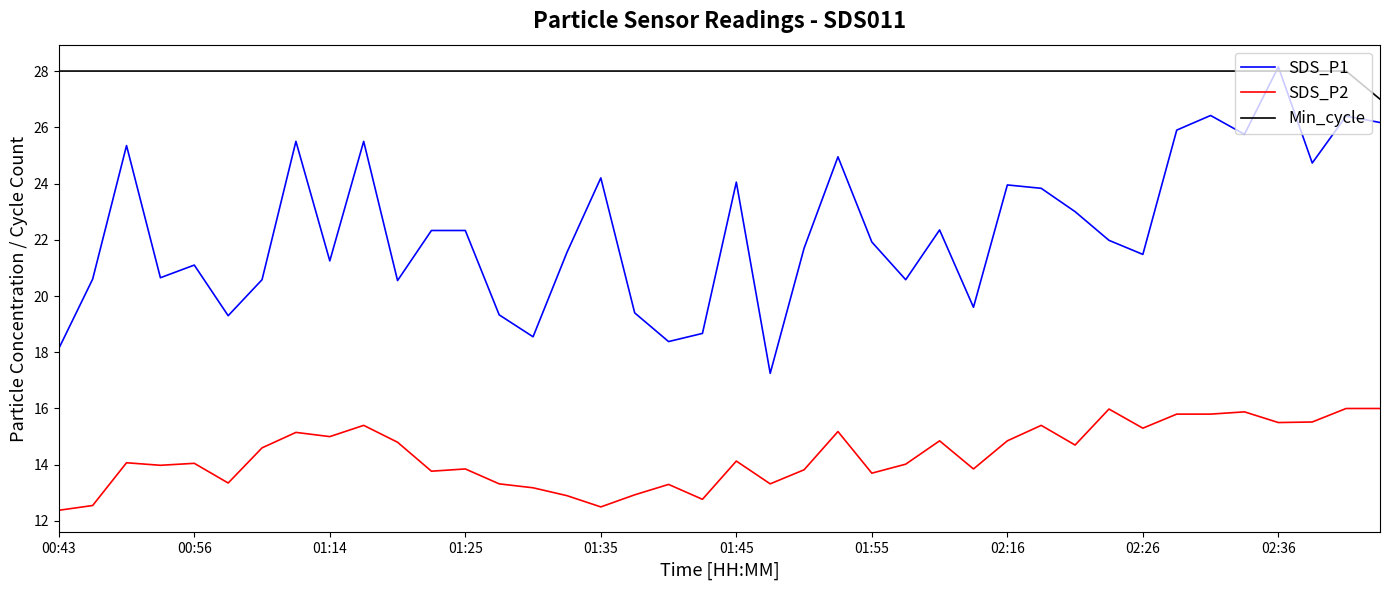

Rank the series by their average value, from highest to lowest.

Min_cycle, SDS_P1, SDS_P2